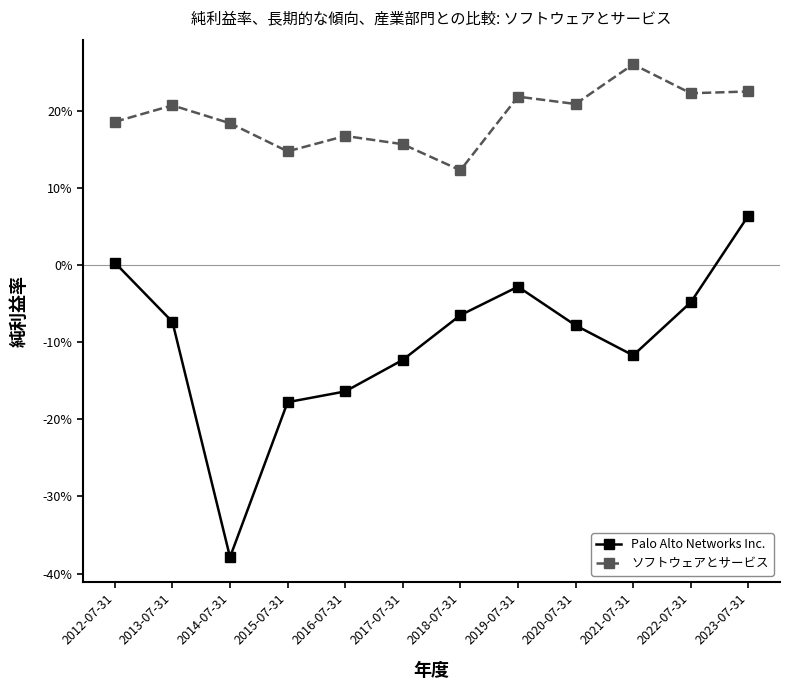

What are all the series names shown in the legend?

Palo Alto Networks Inc., ソフトウェアとサービス